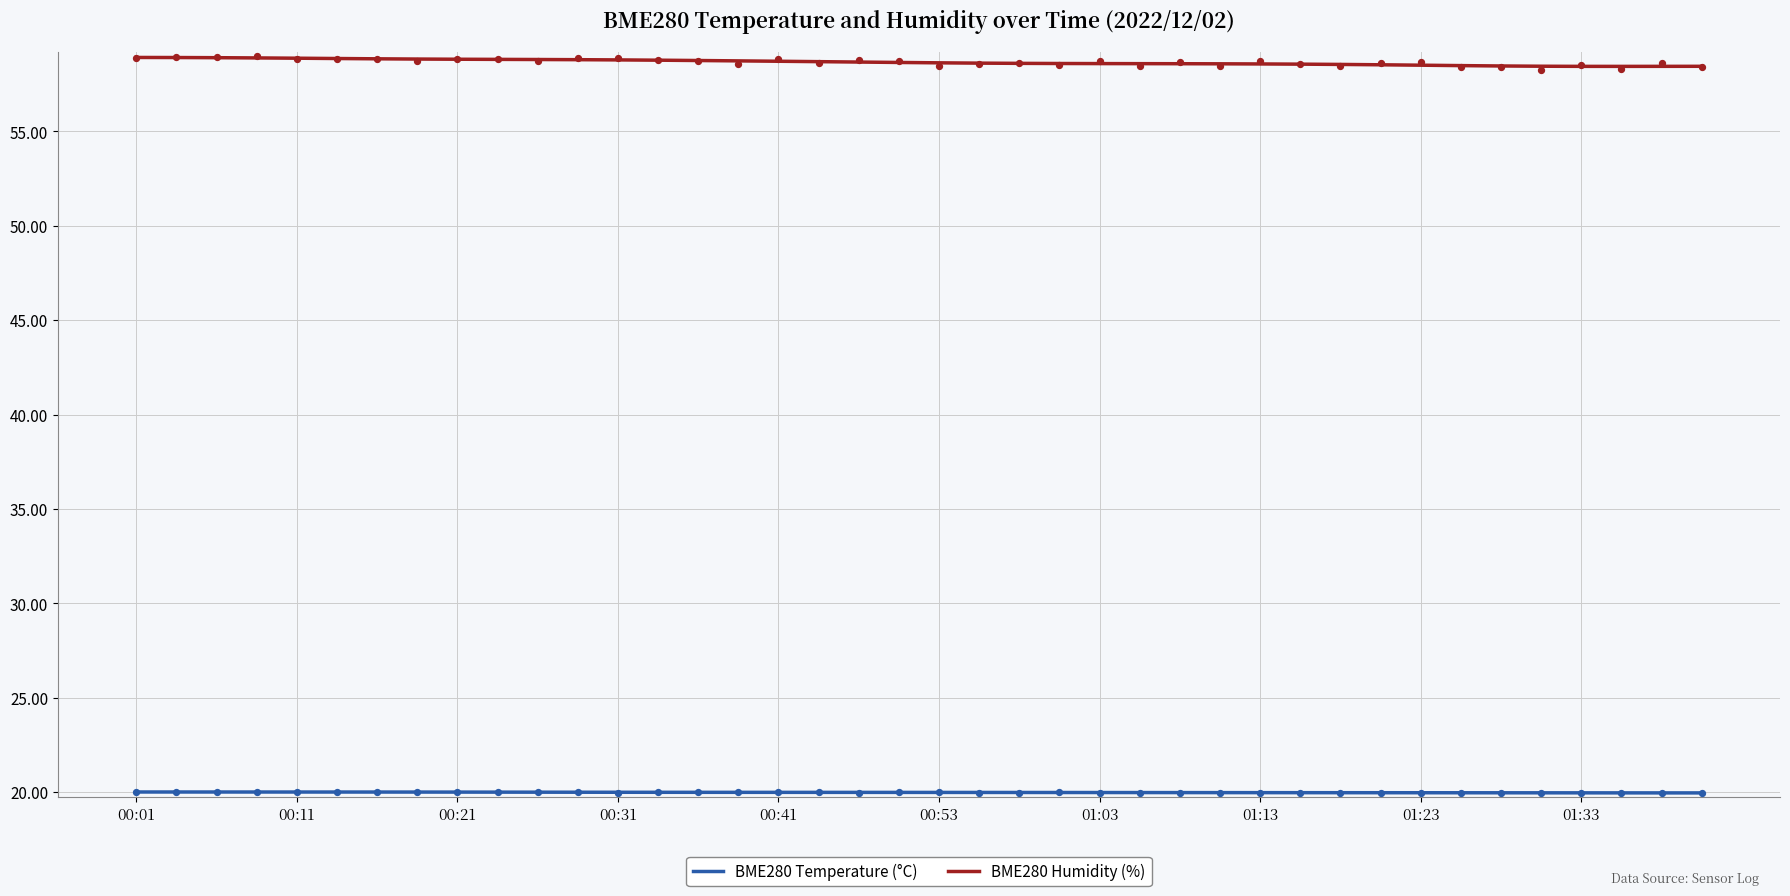

At which category is the sum across all series the highest?

00:01